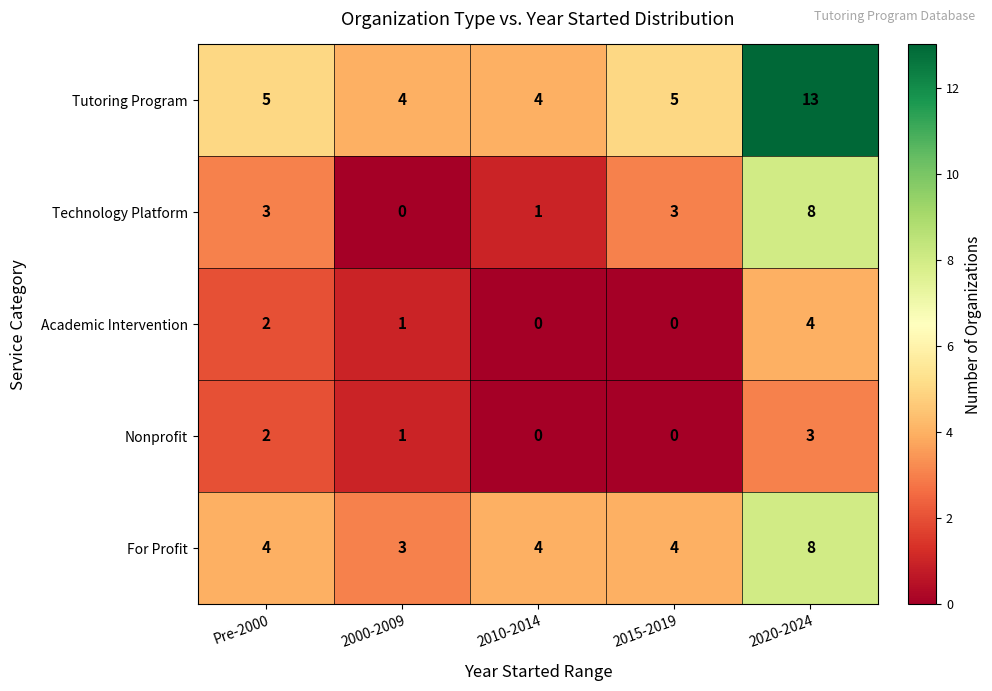

At which category is the sum across all series the highest?

2020-2024